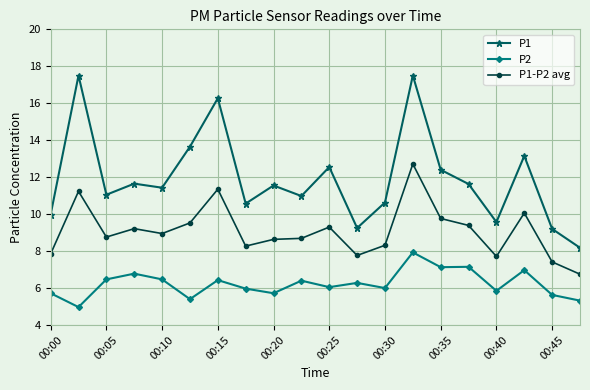

Rank the series by their average value, from lowest to highest.

P2, P1-P2 avg, P1